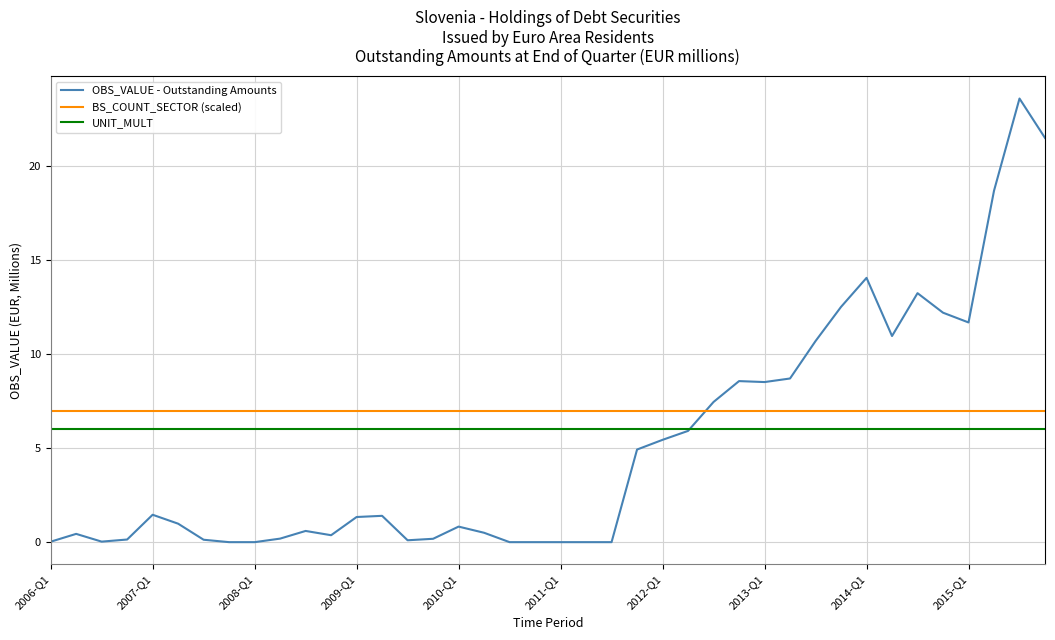

Which series has the widest spread of values?

OBS_VALUE - Outstanding Amounts